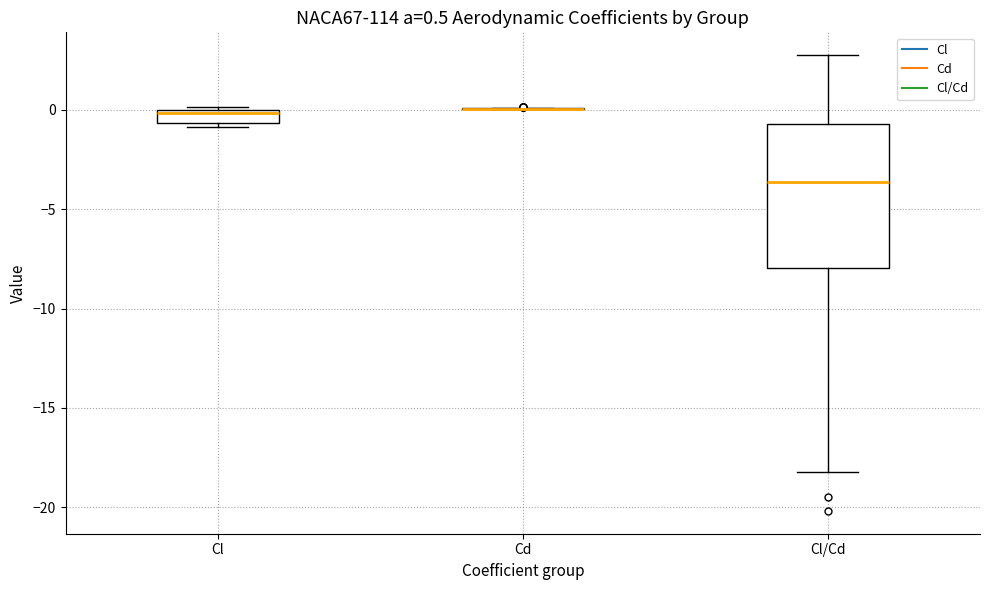

Comparing the boxes themselves (not the whiskers), which one is the tallest?

Cl/Cd